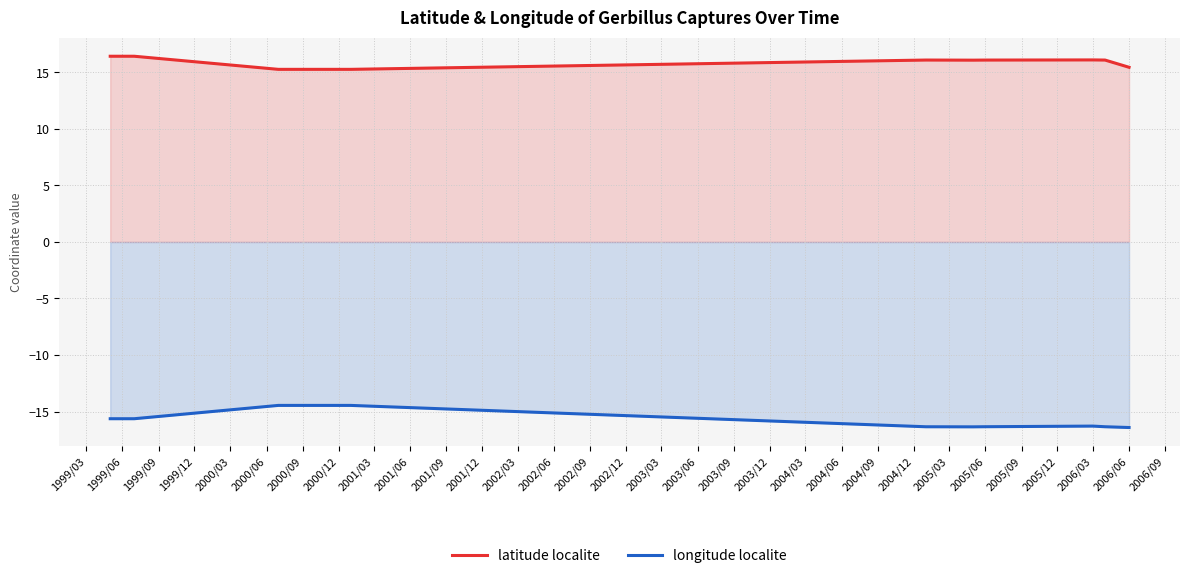

Reading left to right, list all the values displayed in this chart.

latitude localite: 16.4	16.4	15.3	15.3	15.3	16.1	16.1	16.1	16.1	16.1	15.5
longitude localite: -15.6	-15.6	-14.5	-14.5	-14.5	-16.3	-16.4	-16.3	-16.3	-16.3	-16.4